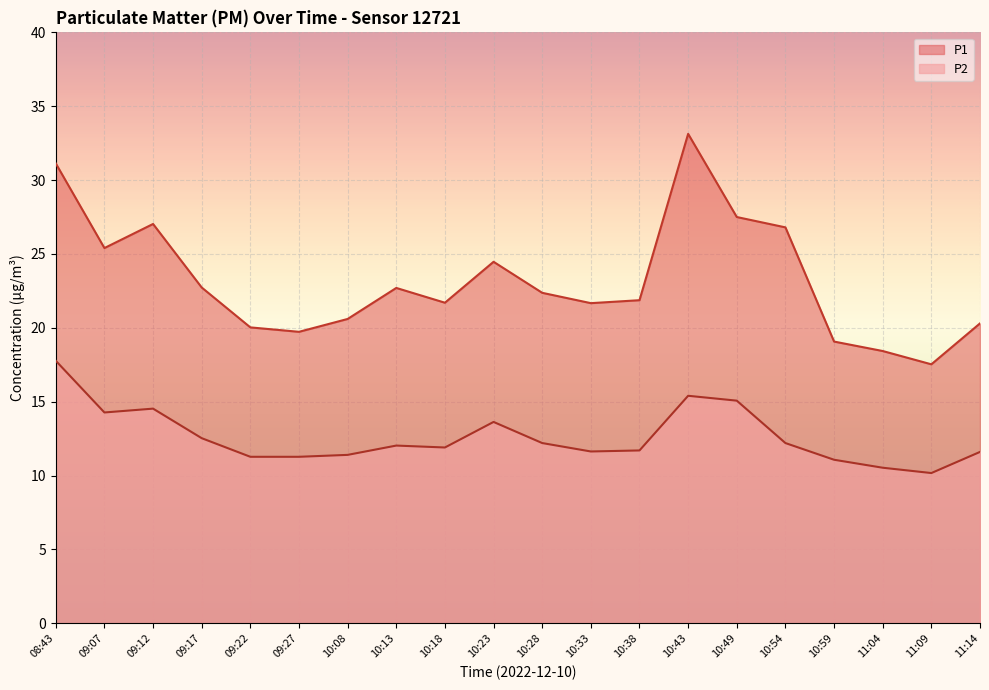

At how many categories does at least one series exceed 32?

1